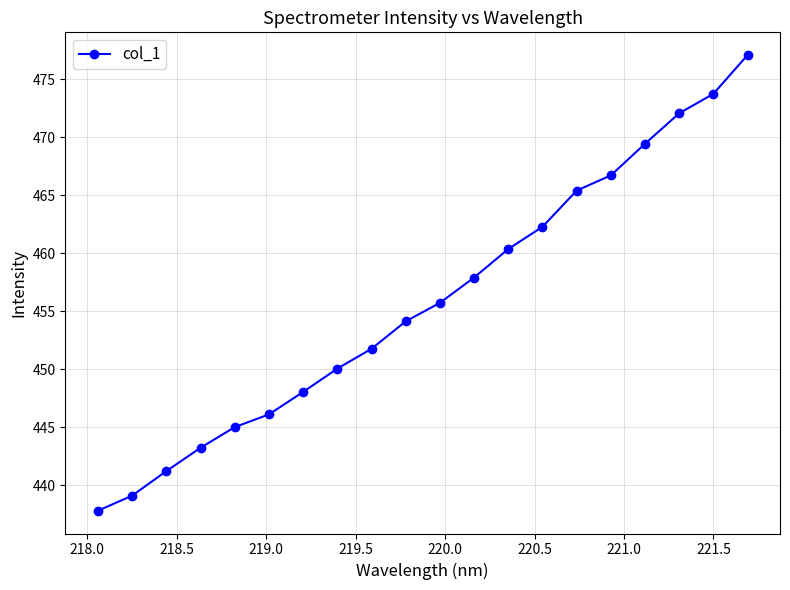

What is the difference between the maximum and minimum values?

39.3